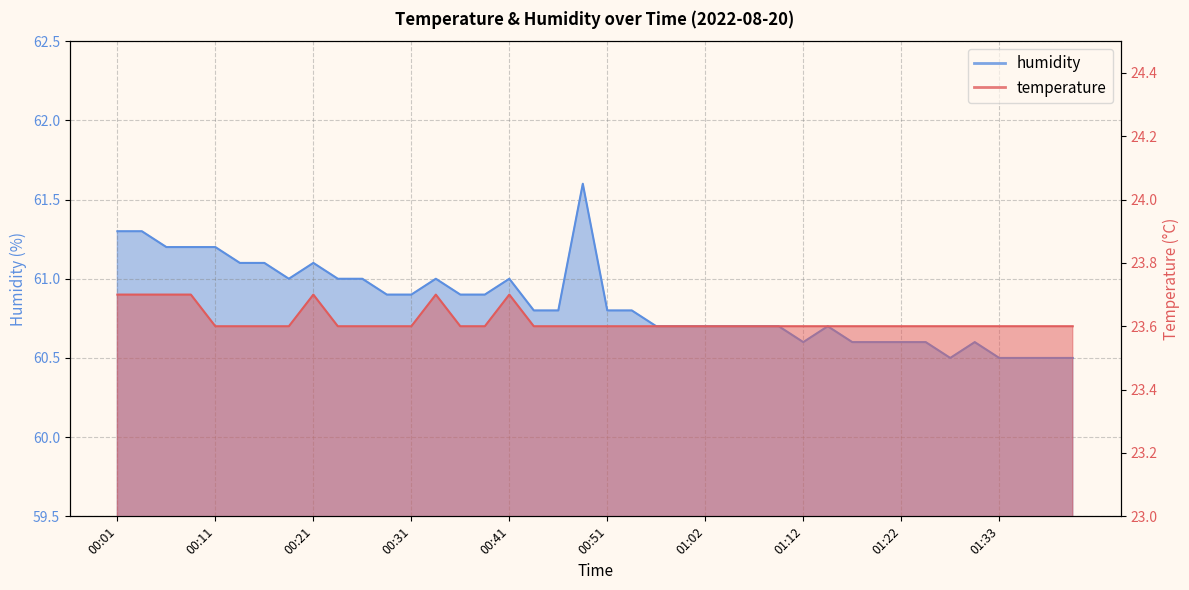

True or false: temperature and humidity intersect in this chart.

False